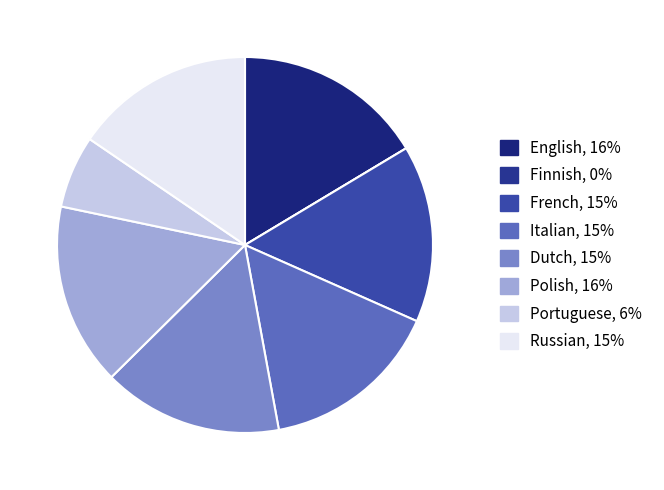

What is the ratio of the value at English to the value at Italian?

1.1